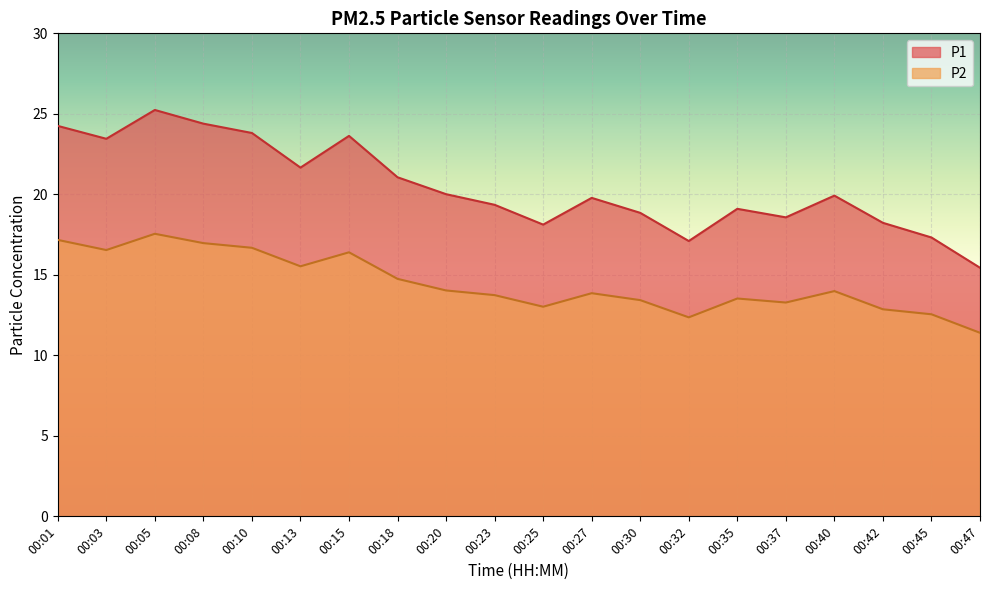

Which category has the lowest value in the P2 series?

00:47